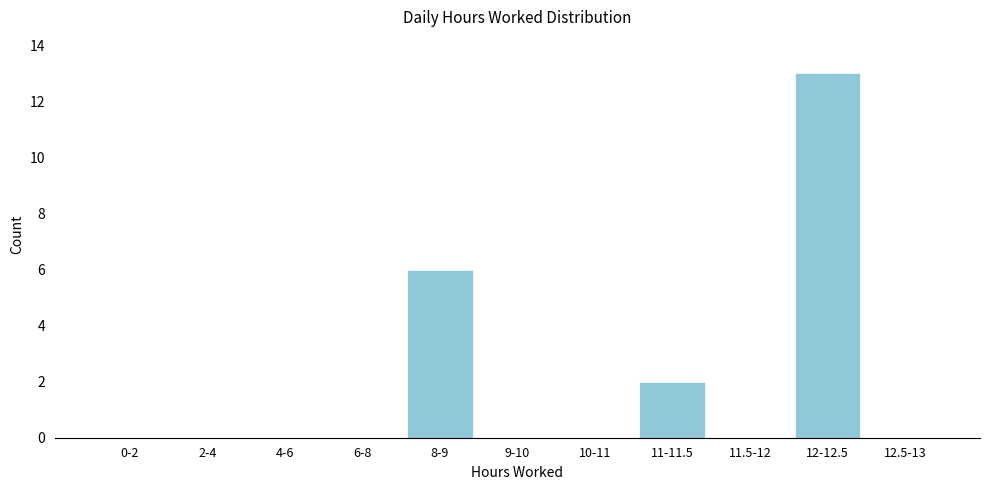

Reading left to right, list all the values displayed in this chart.

0-2=0	2-4=0	4-6=0	6-8=0	8-9=6	9-10=0	10-11=0	11-11.5=2	11.5-12=0	12-12.5=13	12.5-13=0